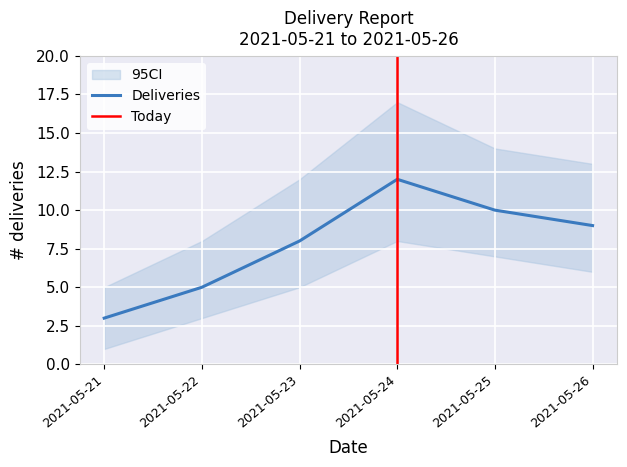

At which category is the sum across all series the highest?

2021-05-24